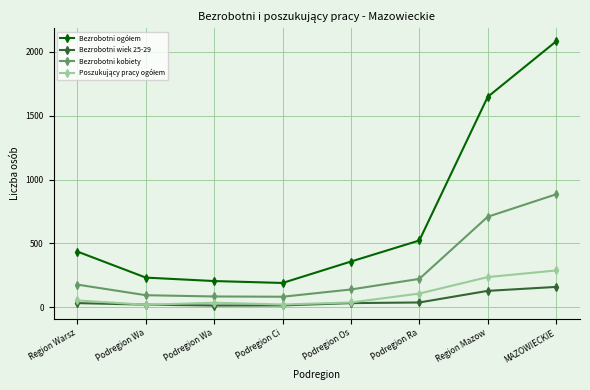

What is the total value across all series at MAZOWIECKIE?

3412